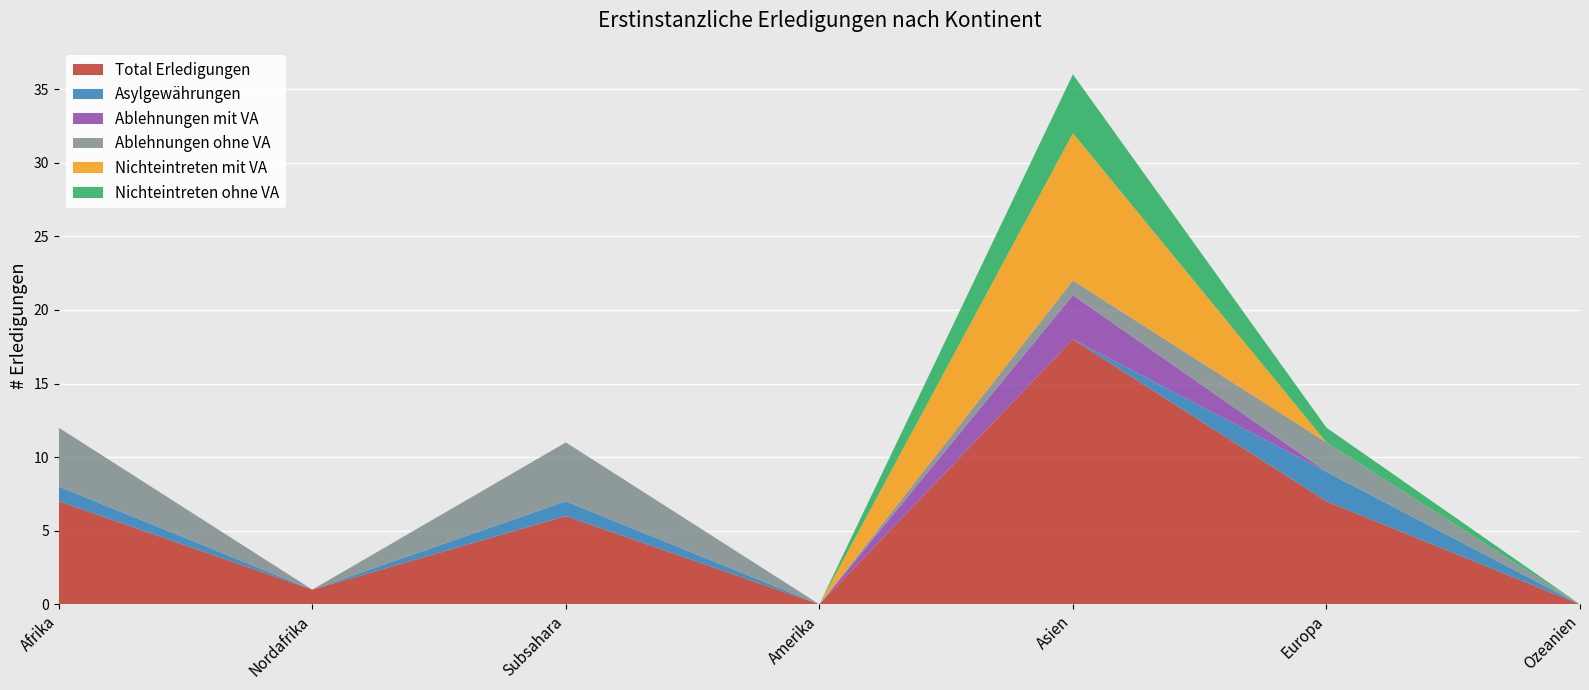

Reading right to left, transcribe all the data shown in this chart.

Total Erledigungen: 0	7	18	0	6	1	7
Asylgewährungen: 0	2	0	0	1	0	1
Ablehnungen mit VA: 0	0	3	0	0	0	0
Ablehnungen ohne VA: 0	2	1	0	4	0	4
Nichteintreten mit VA: 0	0	10	0	0	0	0
Nichteintreten ohne VA: 0	1	4	0	0	0	0